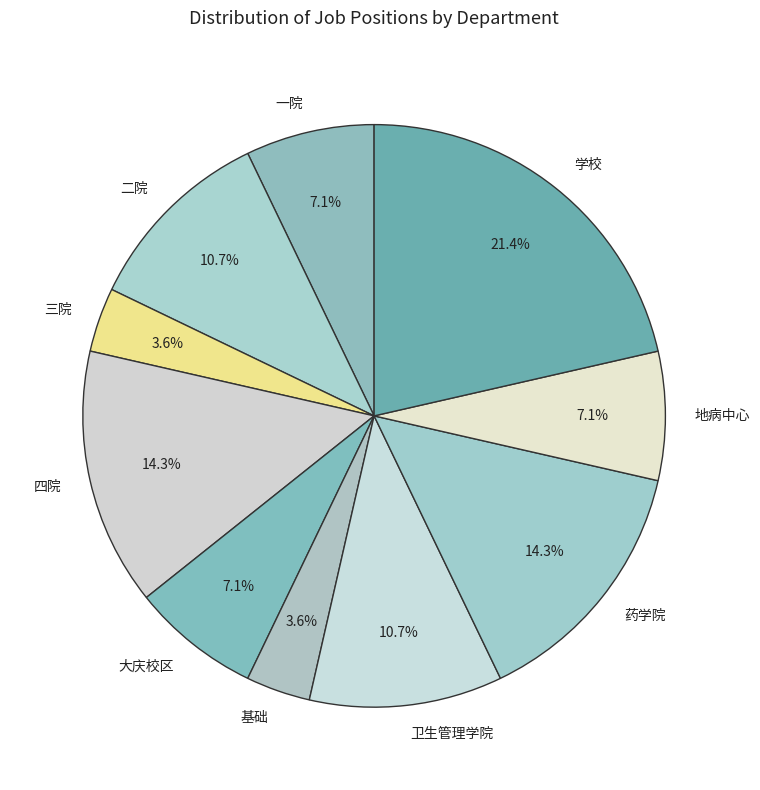

Combined, do 卫生管理学院 and 基础 account for over 50%?

No